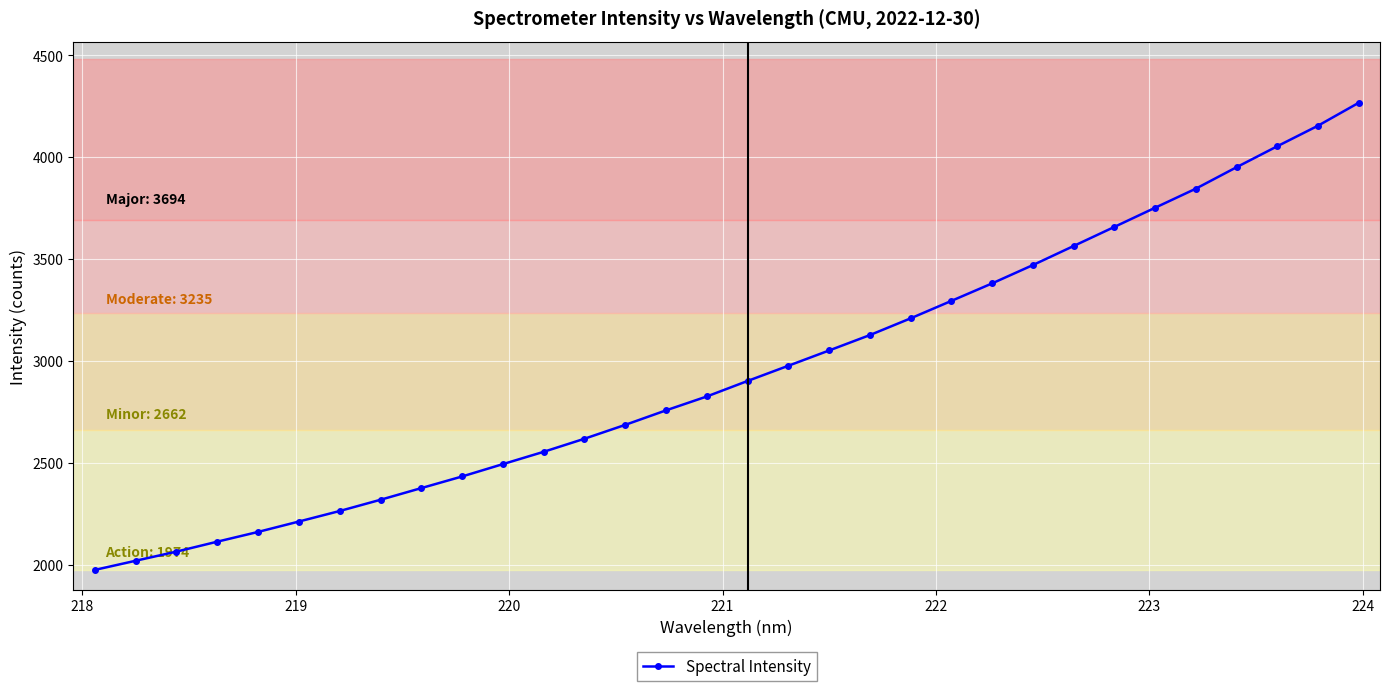

What is the sum of all values?

94516.3